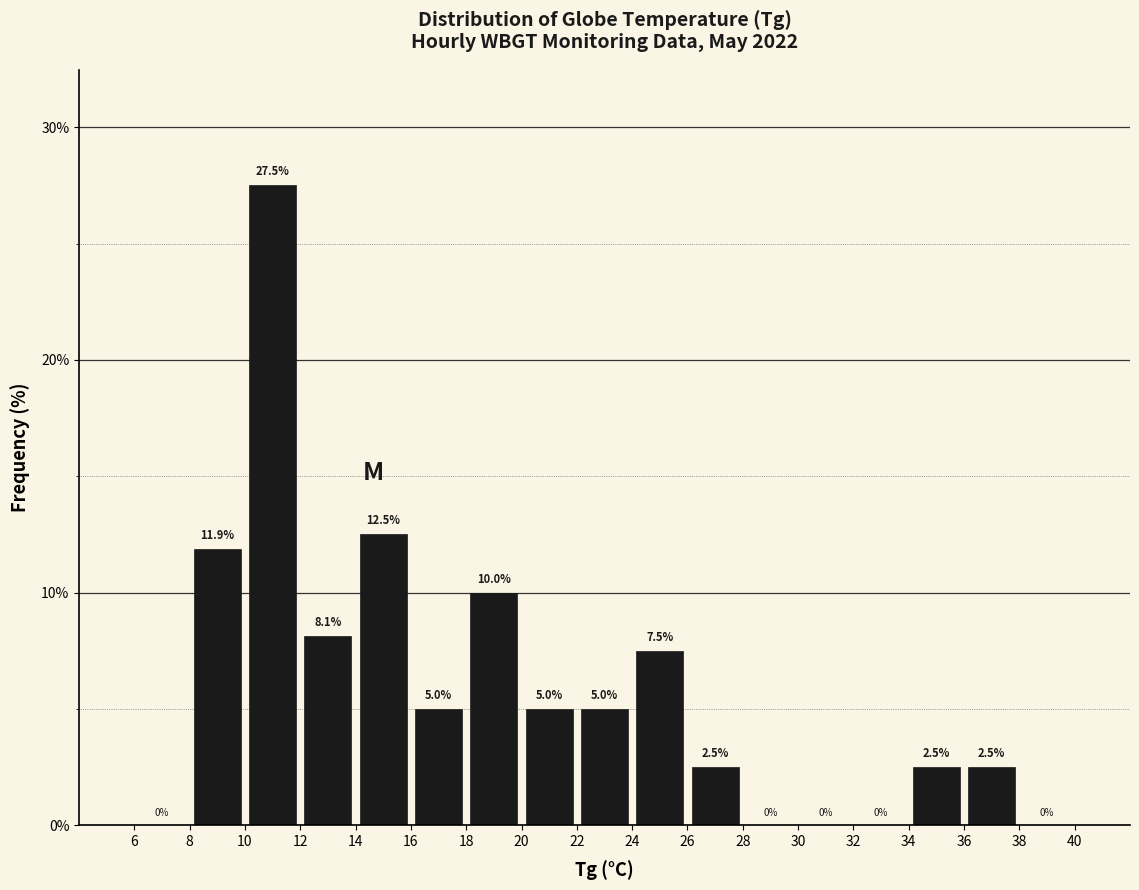

How tall is the bar that spans 24 to 26 on the x-axis?

7.5